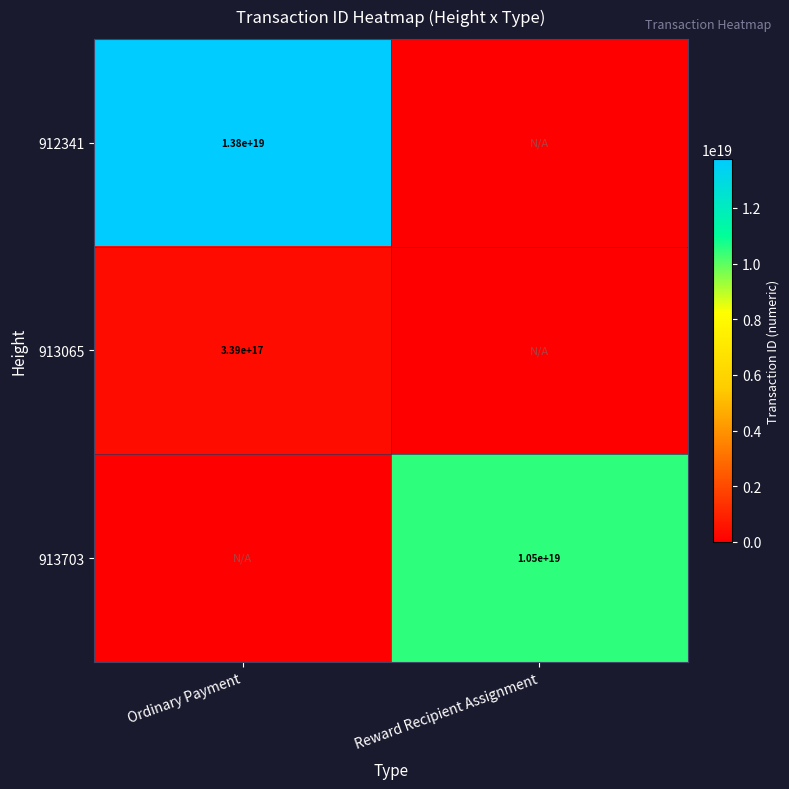

Is it true that 912341 equals 13800000000000000000 at Ordinary Payment?

True